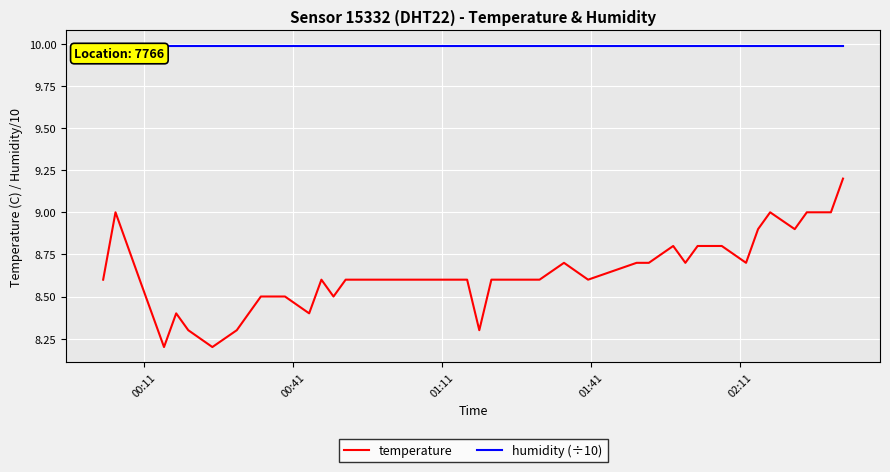

What is the greatest value displayed?

10.0